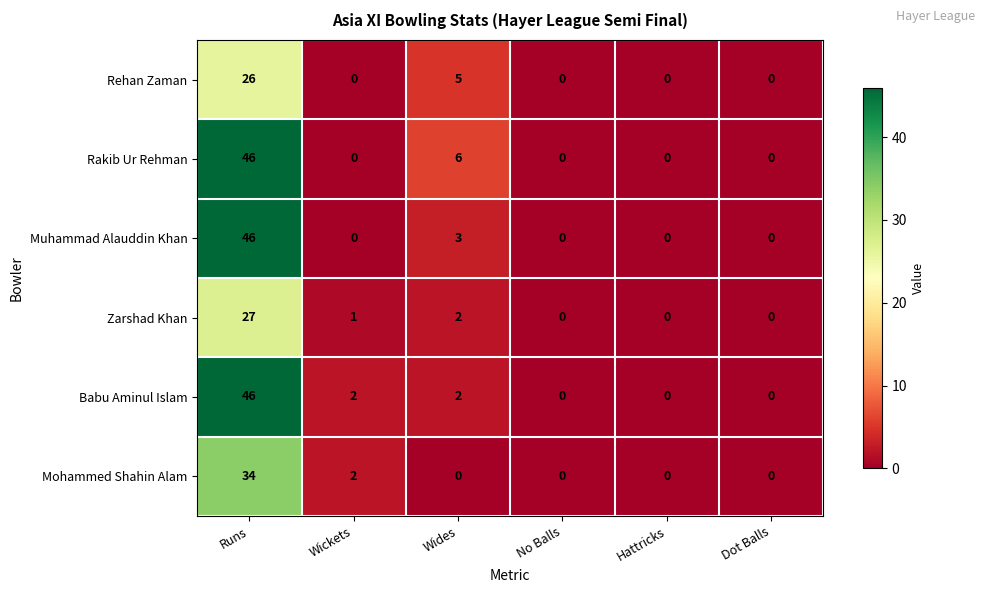

The Zarshad Khan series shows 0 at No Balls. True or false?

True